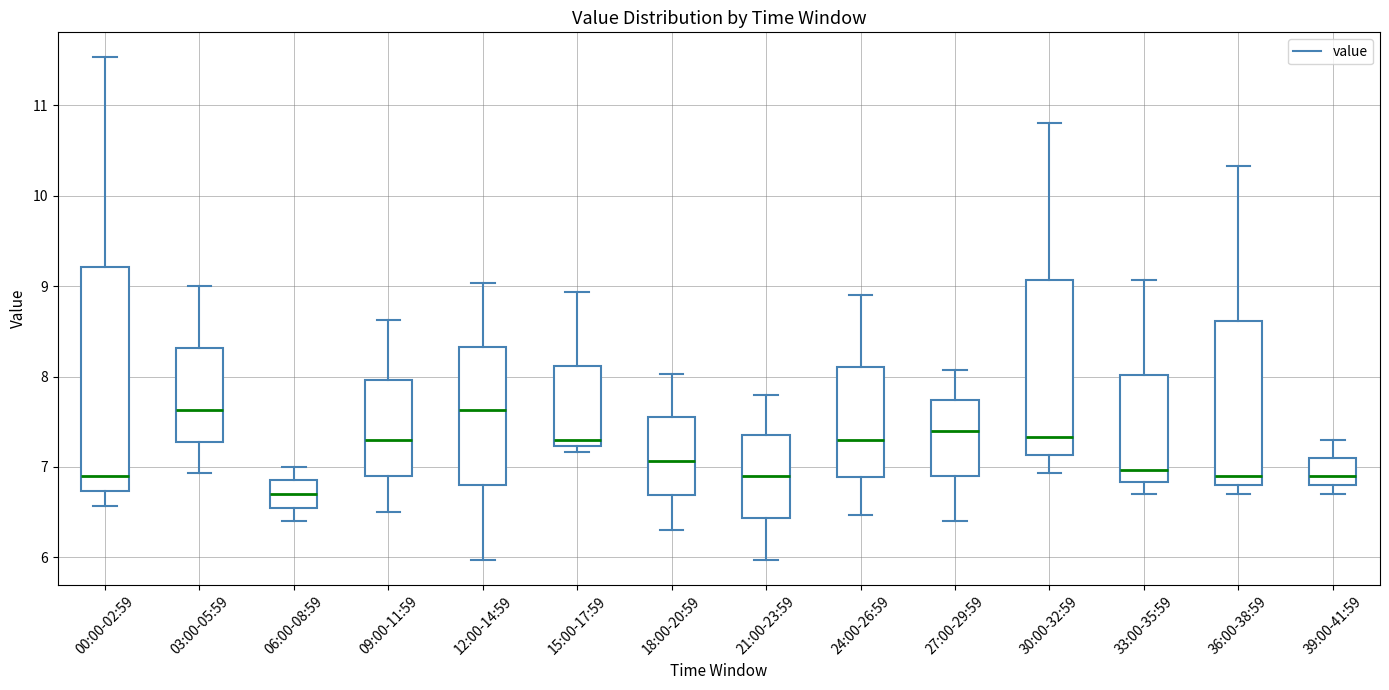

Which box is the tallest, from its lower edge to its upper edge?

00:00-02:59